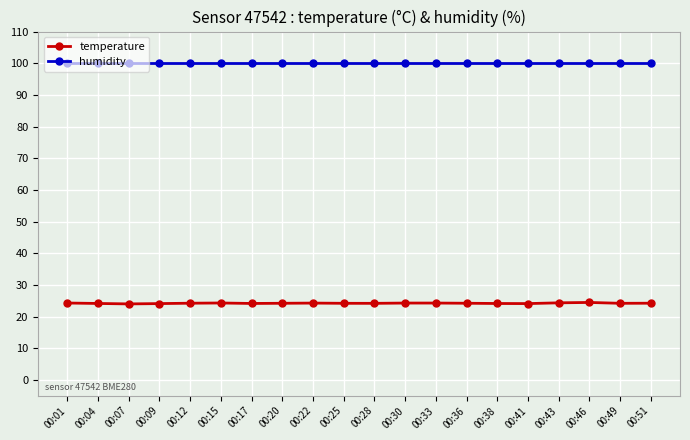

In temperature, how many points are lower than both neighbors (excluding endpoints)?

5